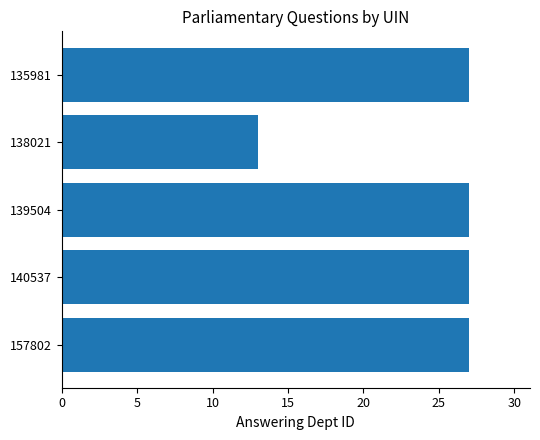

What is the sum of the values at 140537 and 135981?

54